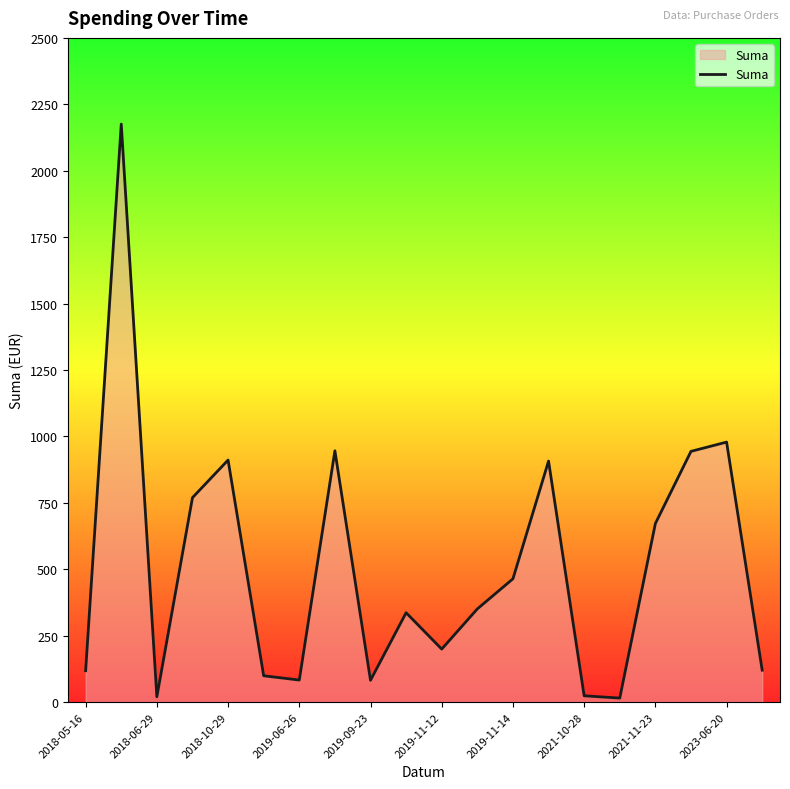

What is the greatest value displayed?

2175.5